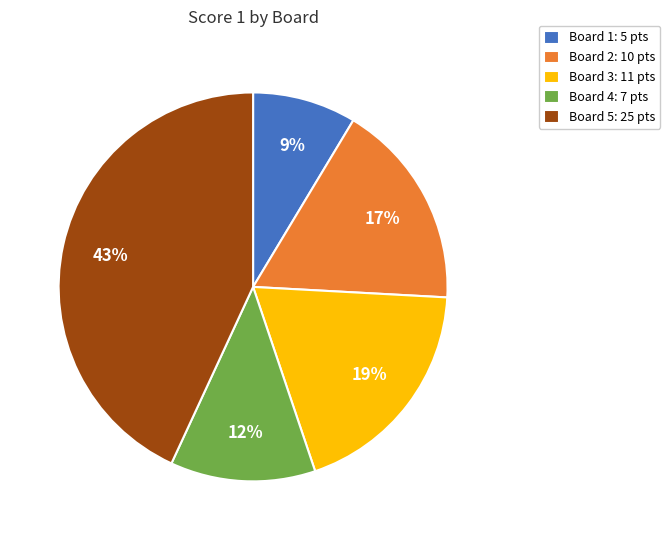

How many segments does this pie chart have?

5